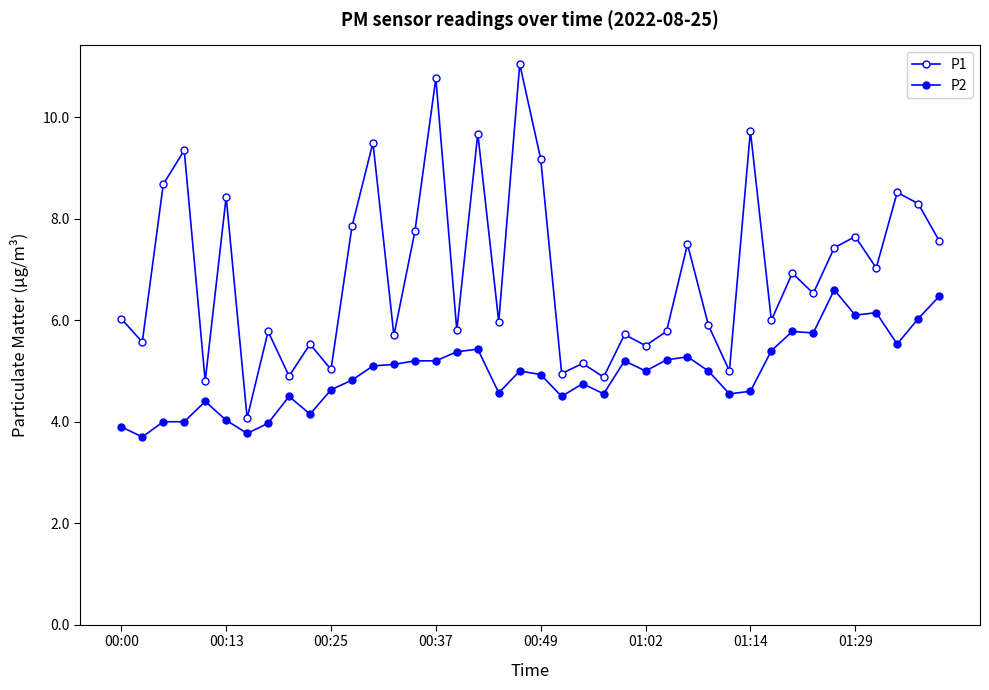

Does the chart have visible grid lines?

No